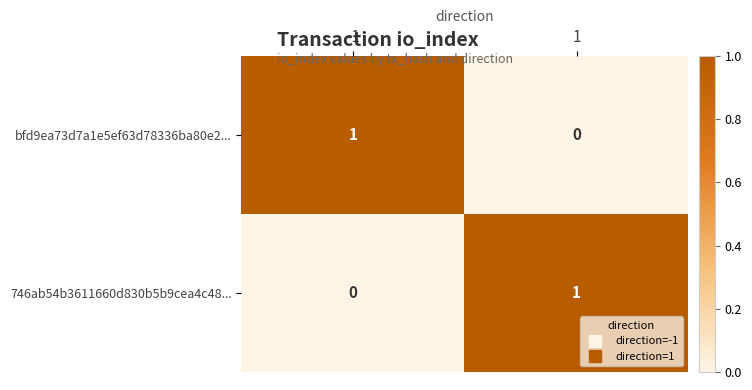

What is the greatest value displayed?

1